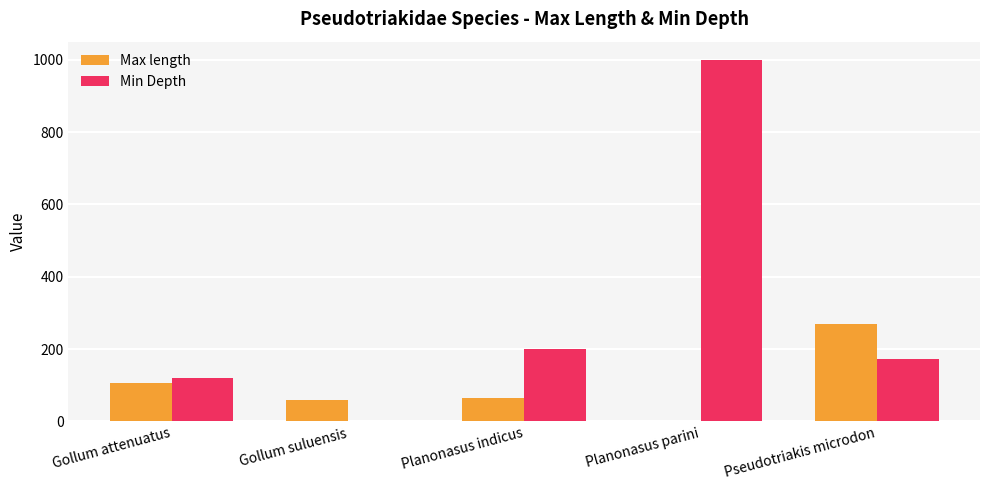

What is the highest value of the Max length series?

269.0